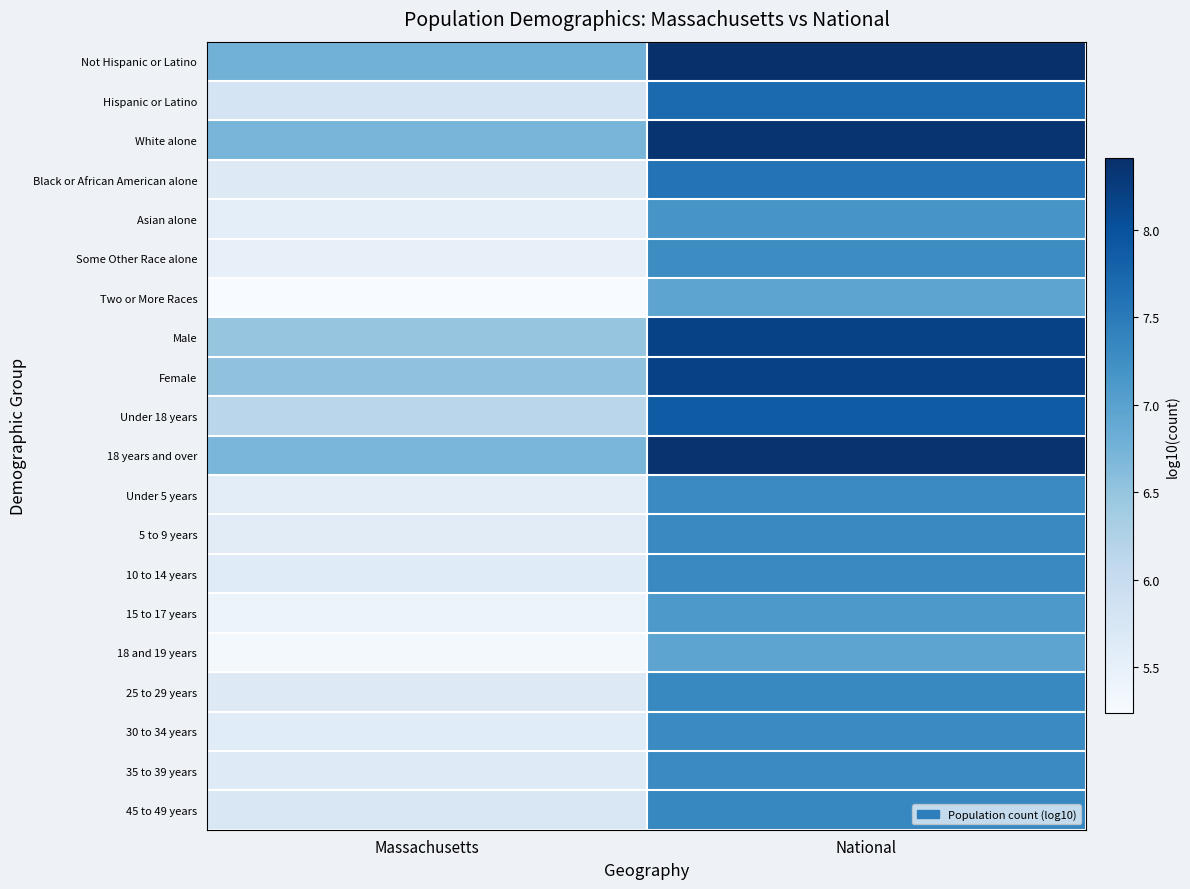

Reading left to right, list all the values displayed in this chart.

Not Hispanic or Latino: Massachusetts=6.8	National=8.4
Hispanic or Latino: Massachusetts=5.8	National=7.7
White alone: Massachusetts=6.7	National=8.3
Black or African American alone: Massachusetts=5.6	National=7.6
Asian alone: Massachusetts=5.5	National=7.2
Some Other Race alone: Massachusetts=5.5	National=7.3
Two or More Races: Massachusetts=5.2	National=7.0
Male: Massachusetts=6.5	National=8.2
Female: Massachusetts=6.5	National=8.2
Under 18 years: Massachusetts=6.2	National=7.9
18 years and over: Massachusetts=6.7	National=8.4
Under 5 years: Massachusetts=5.6	National=7.3
5 to 9 years: Massachusetts=5.6	National=7.3
10 to 14 years: Massachusetts=5.6	National=7.3
15 to 17 years: Massachusetts=5.4	National=7.1
18 and 19 years: Massachusetts=5.3	National=7.0
25 to 29 years: Massachusetts=5.6	National=7.3
30 to 34 years: Massachusetts=5.6	National=7.3
35 to 39 years: Massachusetts=5.6	National=7.3
45 to 49 years: Massachusetts=5.7	National=7.4